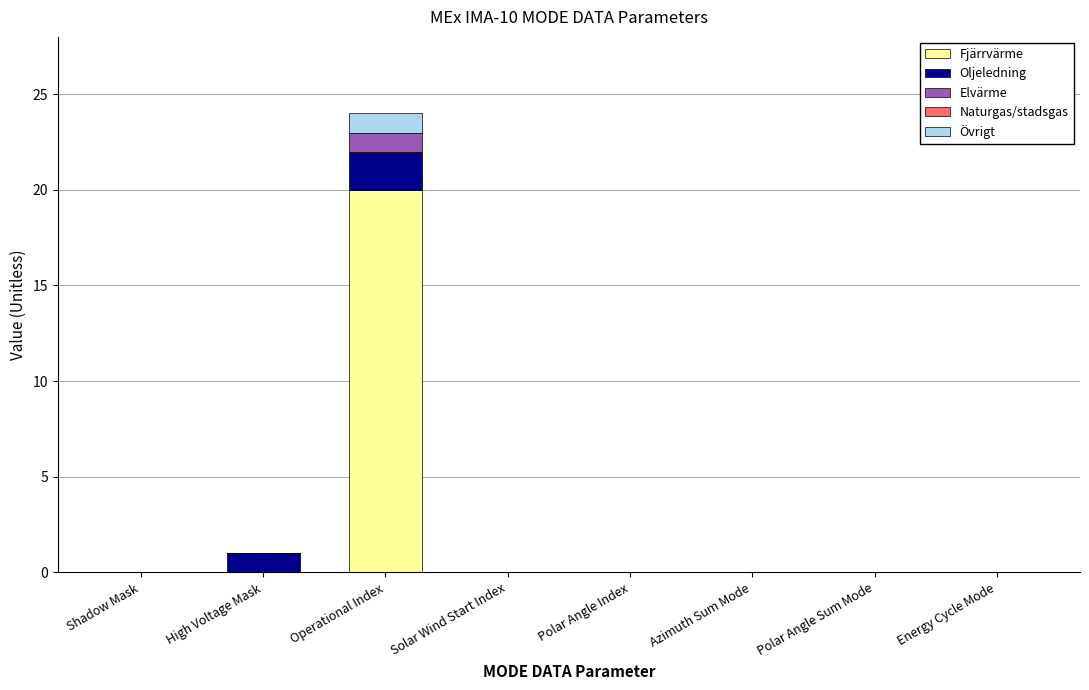

At which category is the sum across all series the highest?

Operational Index